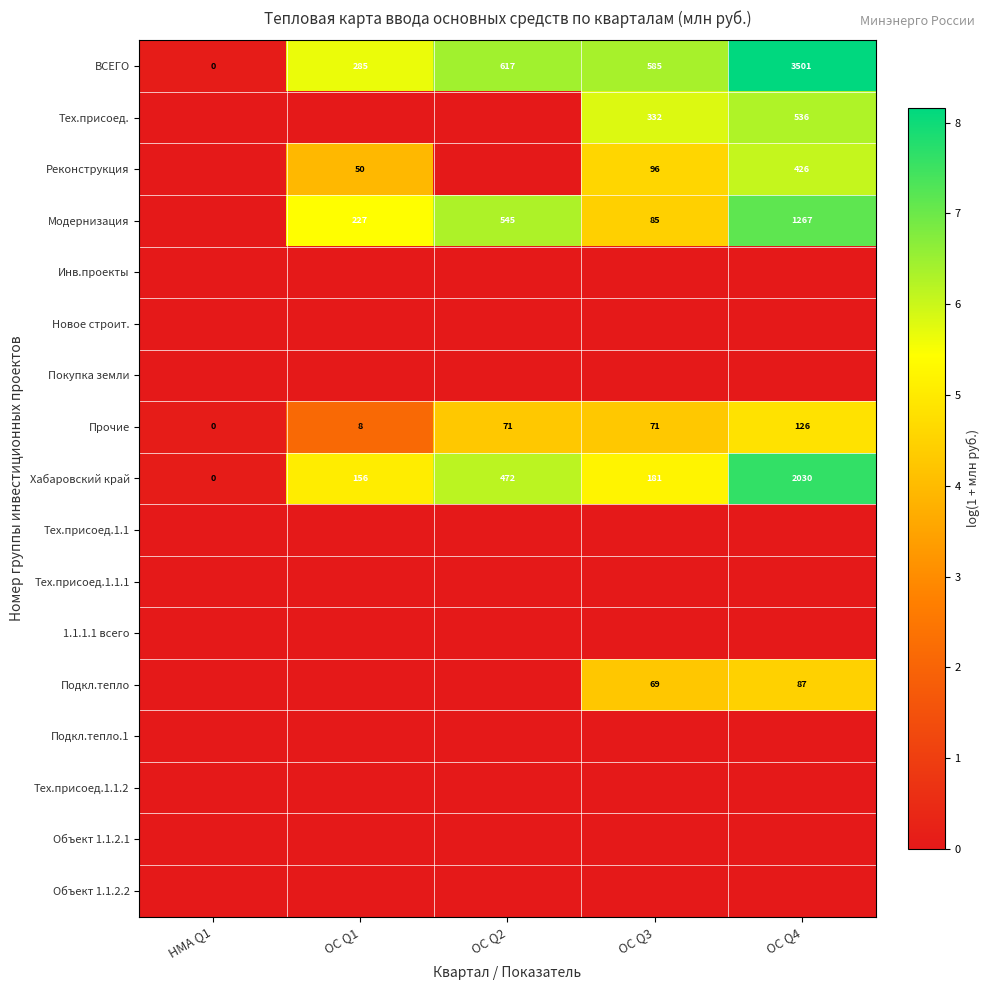

The Тех.присоед. series shows 113 at ОС Q4. True or false?

False